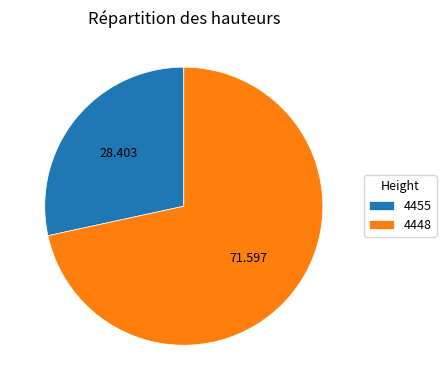

Which slice is the largest?

4448